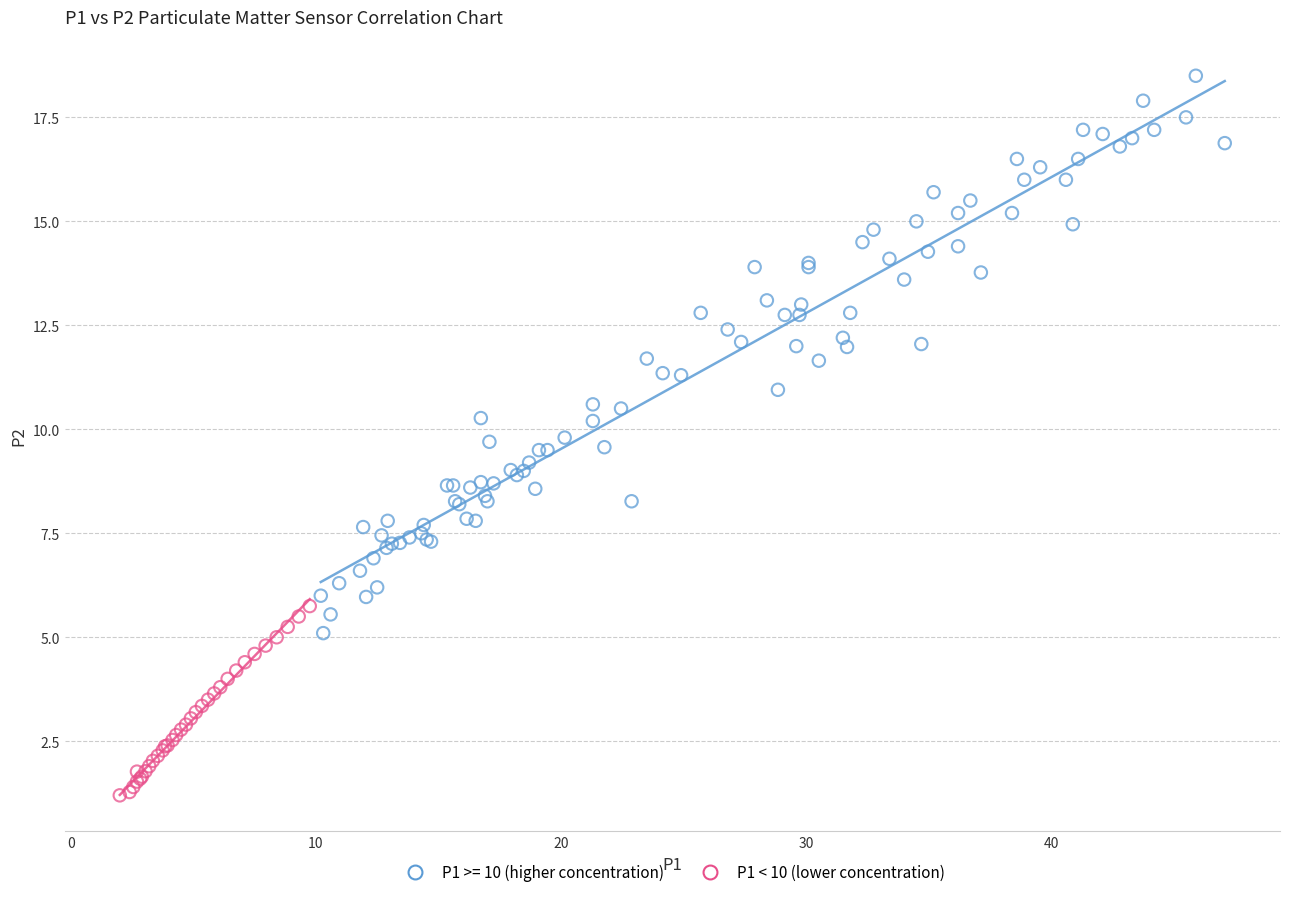

Which series reaches the maximum Y coordinate?

P1 >= 10 (higher concentration)